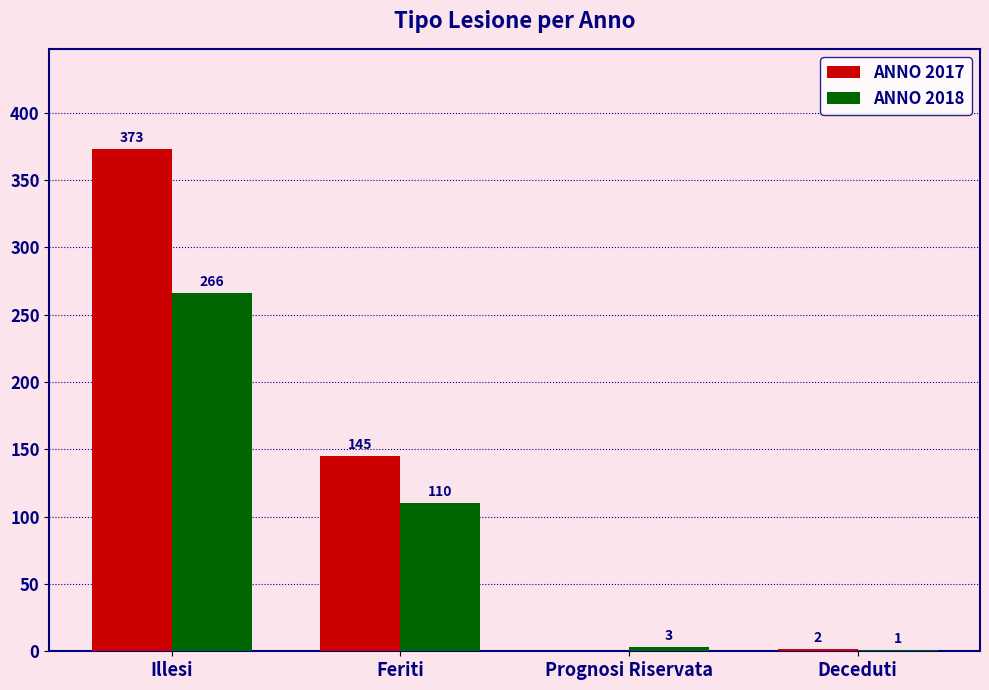

What value does the ANNO 2018 series have at Illesi?

266